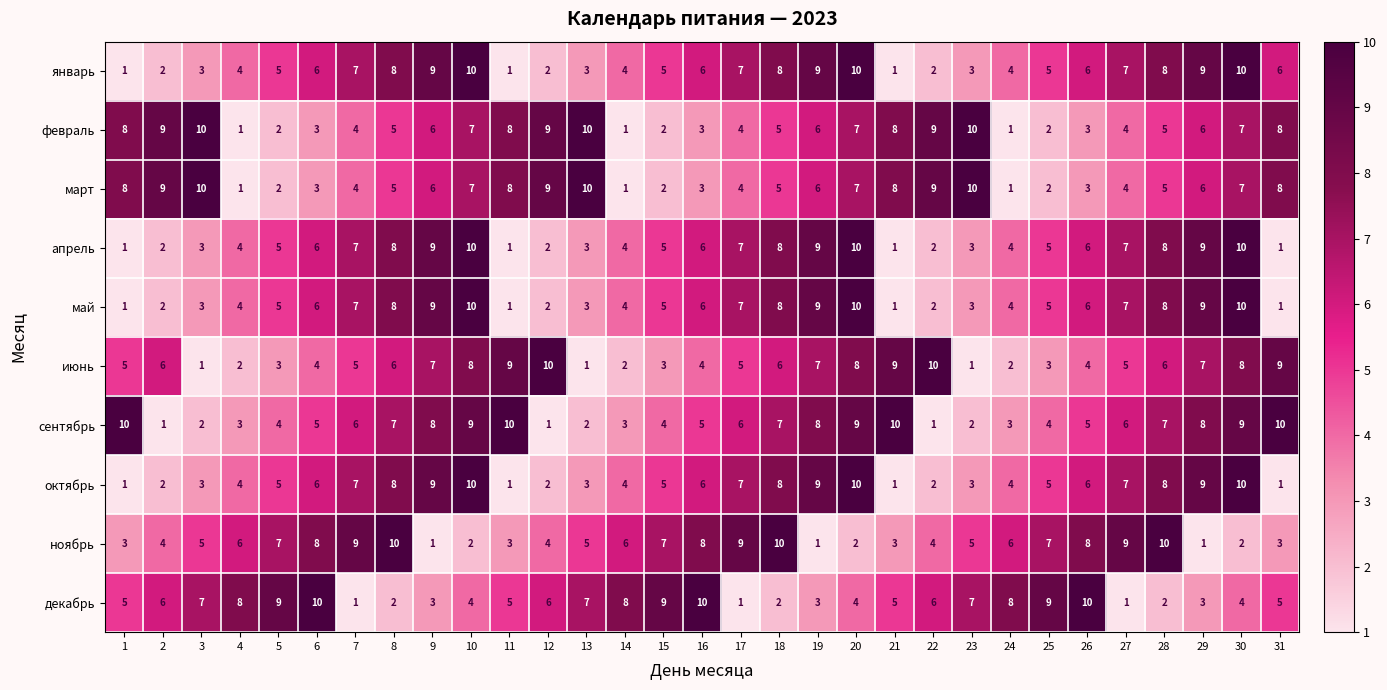

What is the sum of all июнь values?

166